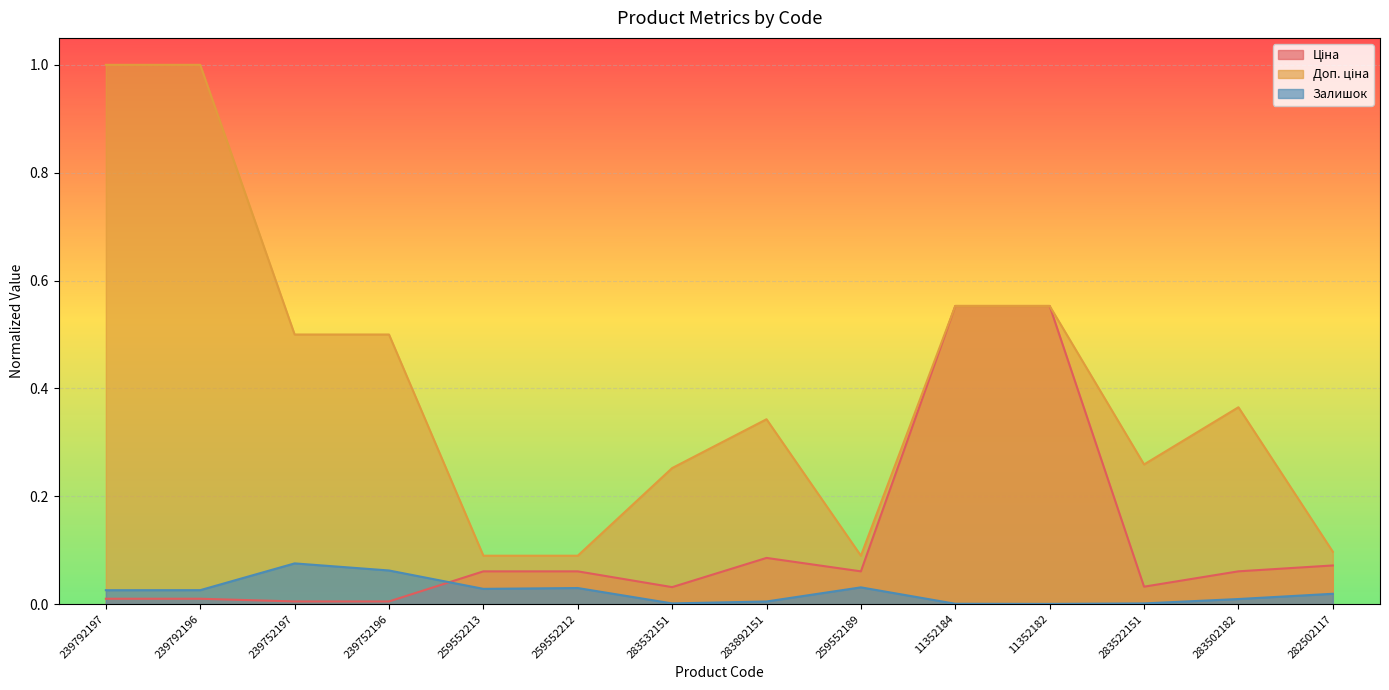

How many interior local peaks does the Ціна series have?

1